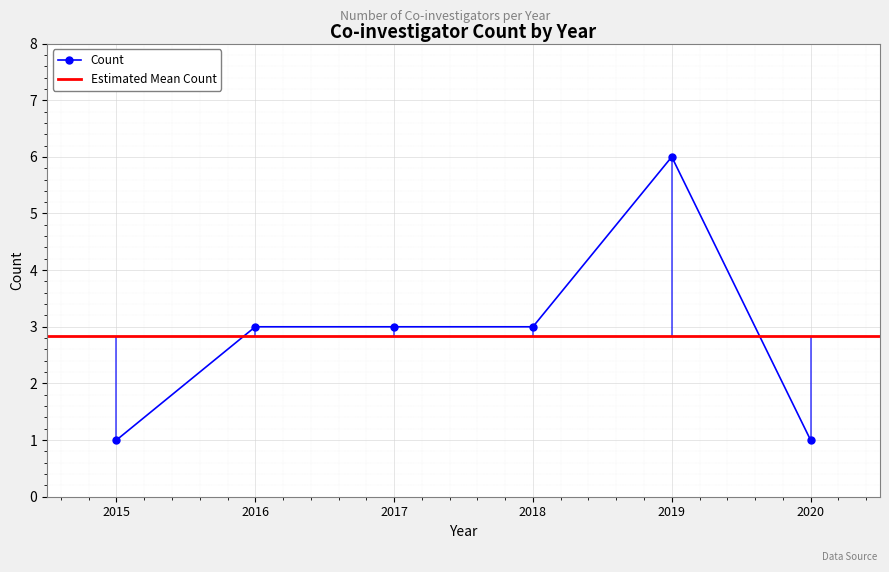

How many data points does each series have?

6